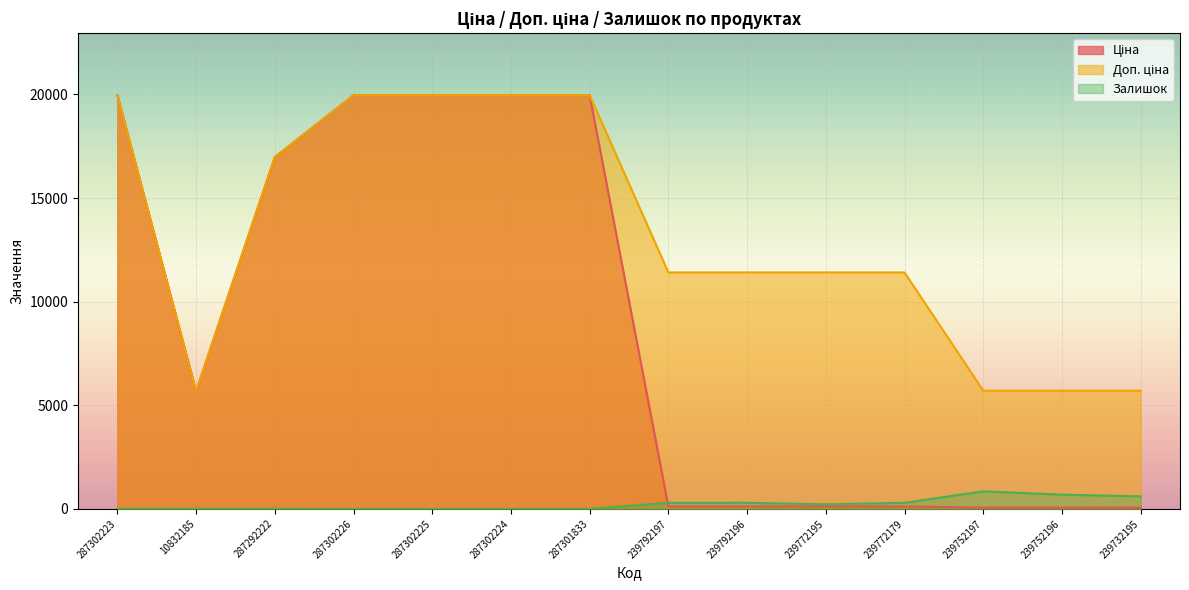

What is the label of the 5th point from the left?

287302225